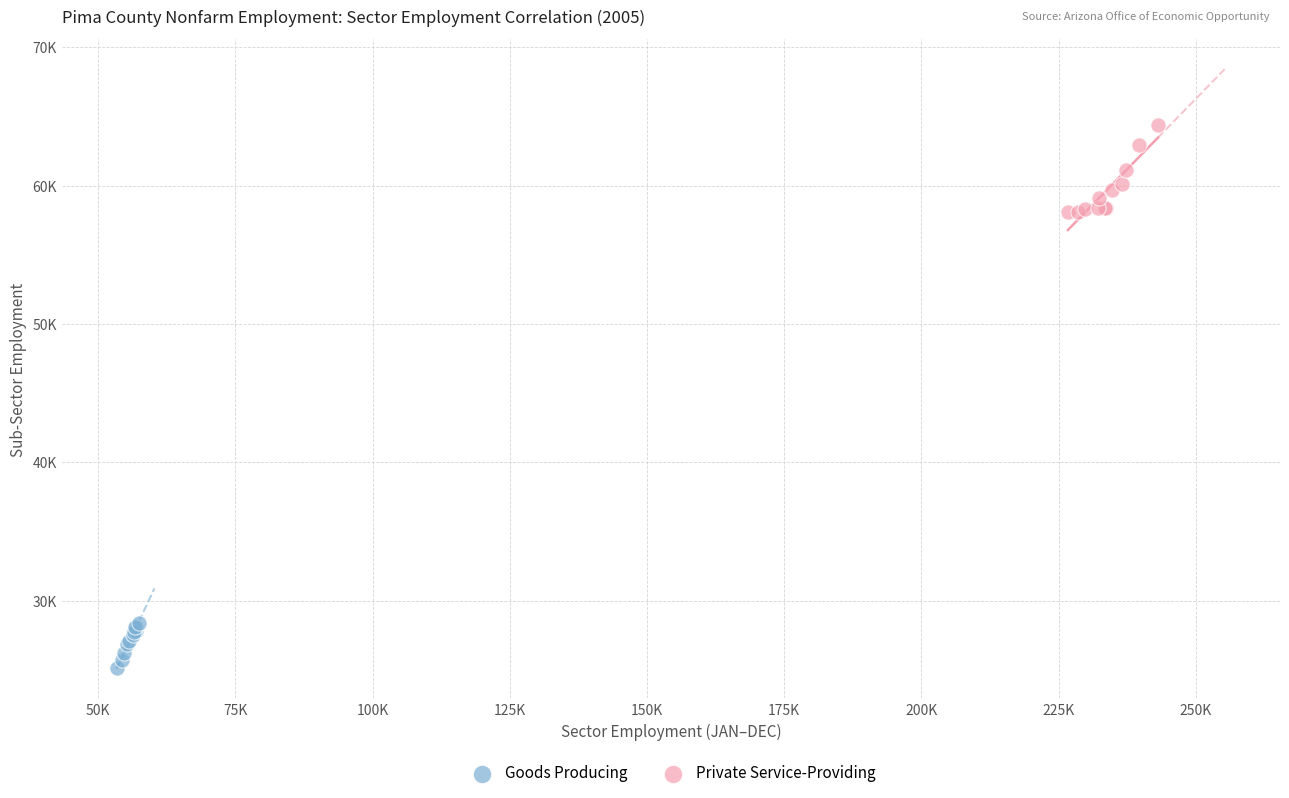

What are all the series names shown in the legend?

Goods Producing, Private Service-Providing